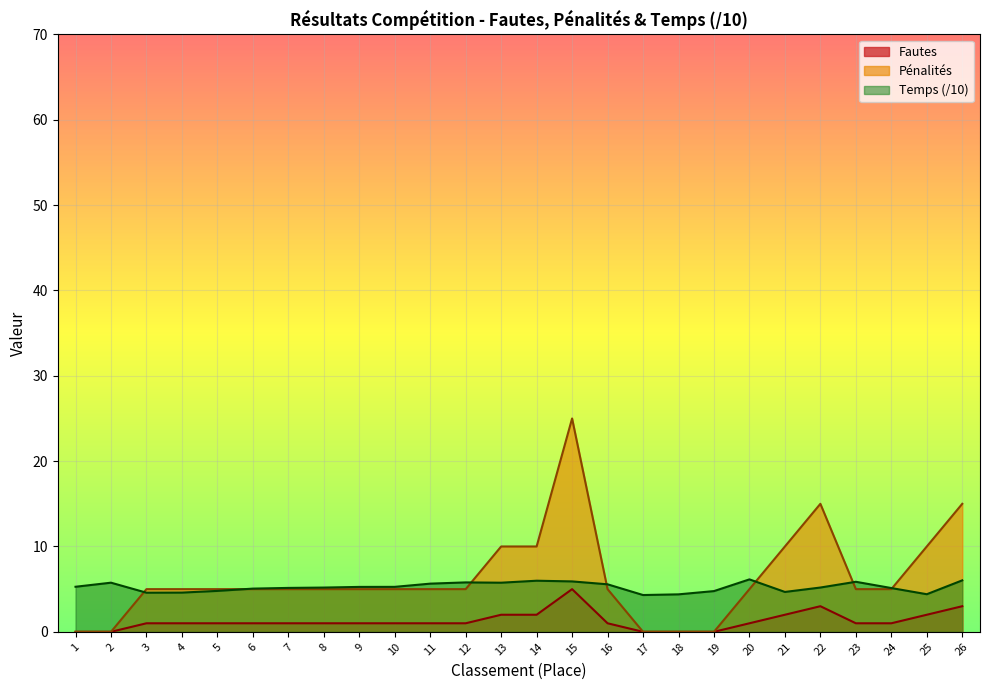

What is the sum of the Temps values at 3 and 10?

9.9